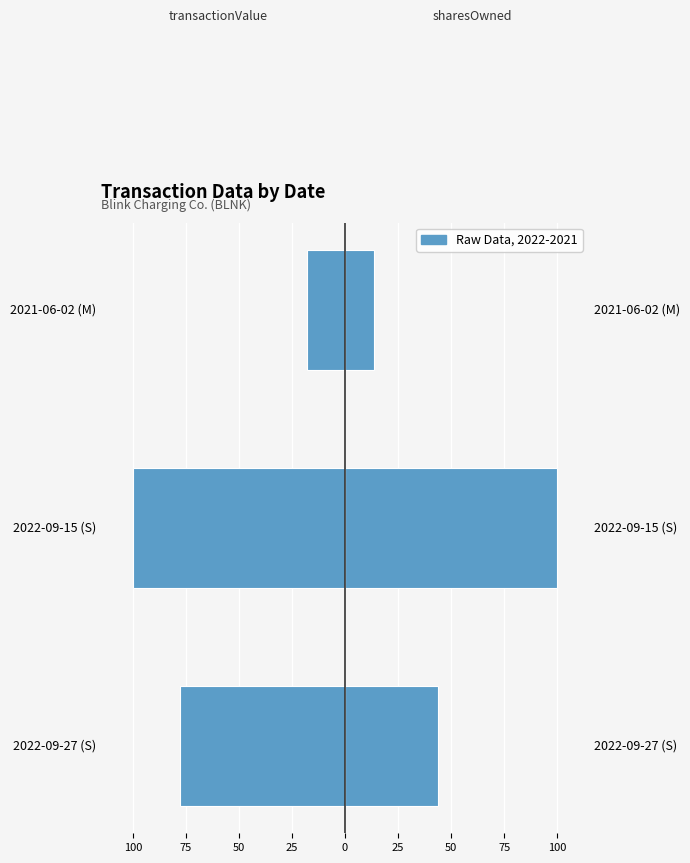

Is the value of transactionValue (left) at 2022-09-15 (S) greater than the value of sharesOwnedFollowingTransaction (right) at 2021-06-02 (M)?

No